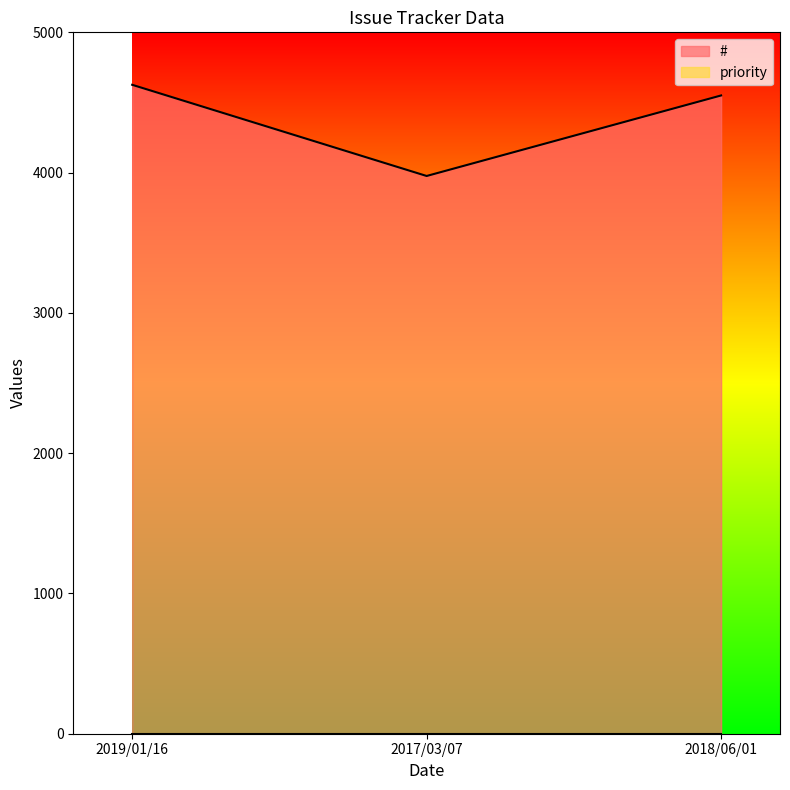

True or false: the data shows 1489 at 2017/03/07.

False